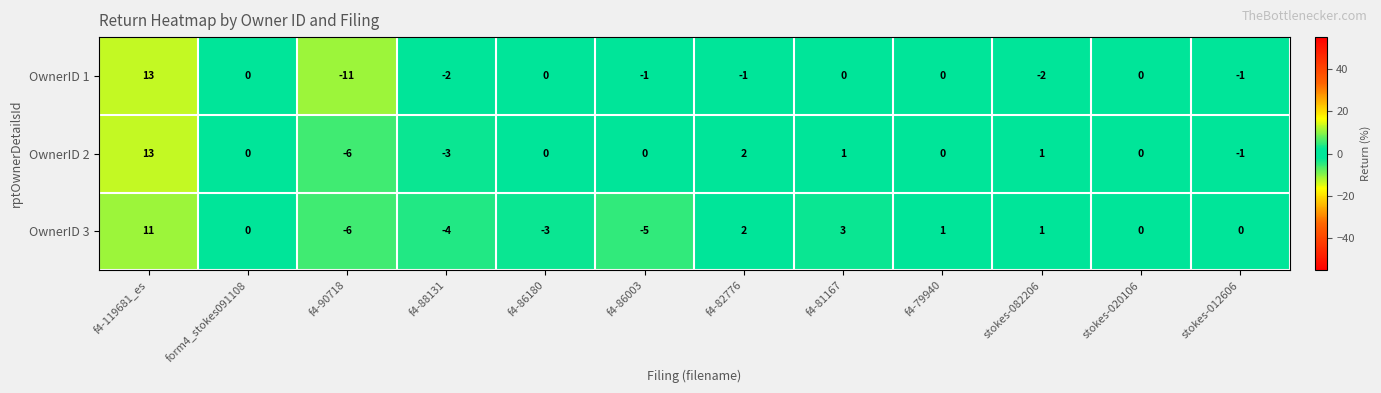

Rank the series at f4-88131 from lowest to highest value.

OwnerID 3, OwnerID 2, OwnerID 1